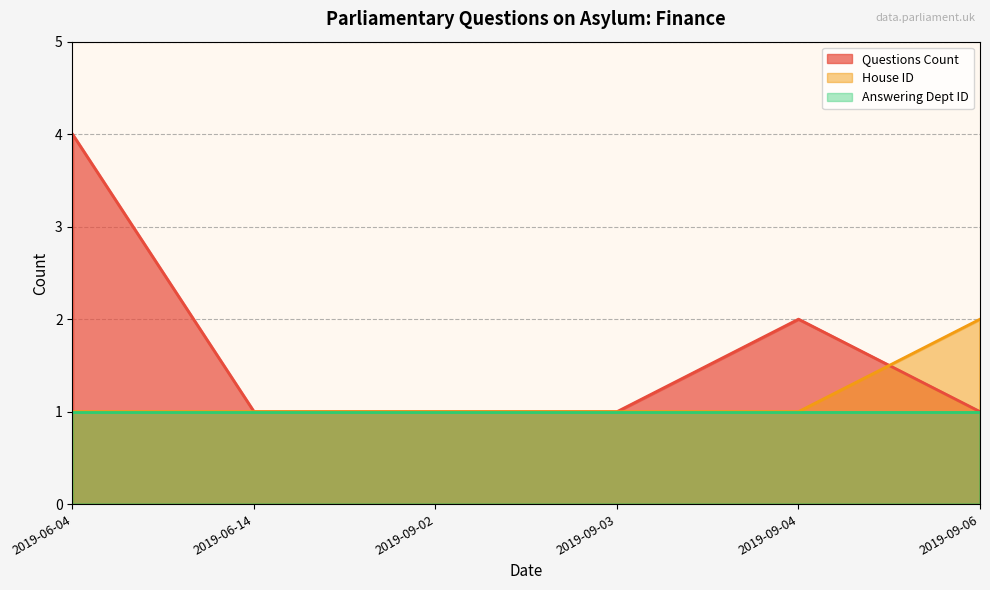

True or false: the data shows 2 at 2019-09-05.

False